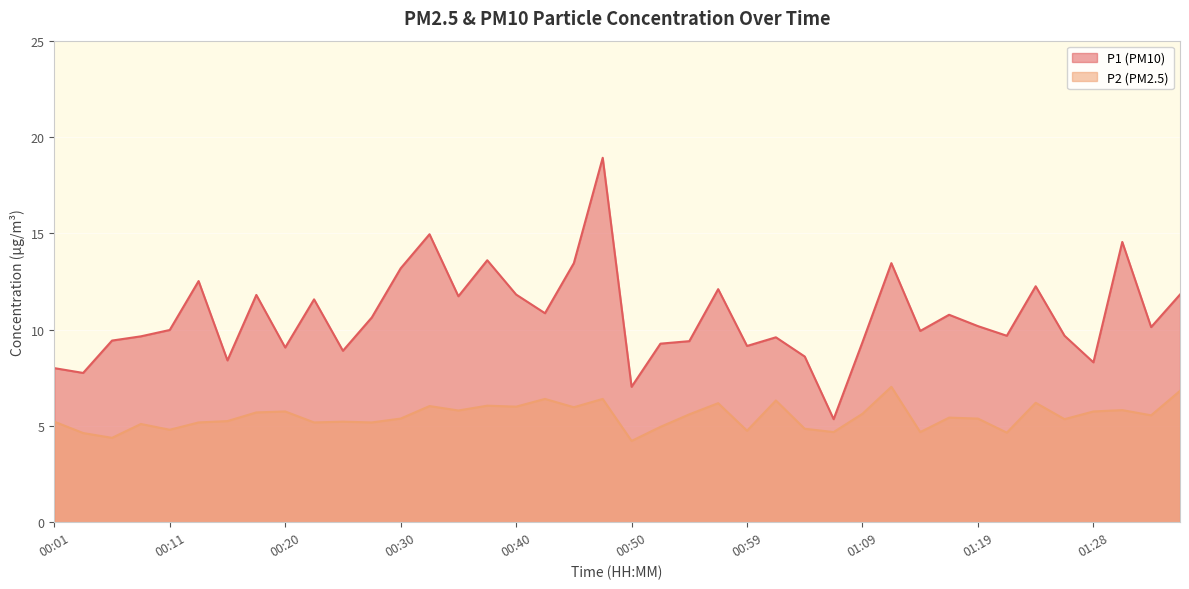

List the labels in order of P2 value, largest first.

01:11, 01:36, 00:42, 00:47, 01:02, 01:24, 00:57, 00:37, 00:33, 00:40, 00:45, 01:31, 00:35, 00:20, 01:28, 00:18, 01:09, 00:55, 01:33, 01:16, 00:30, 01:19, 01:26, 00:16, 00:01, 00:25, 00:13, 00:23, 00:28, 00:08, 00:52, 01:04, 00:11, 00:59, 01:07, 01:14, 01:21, 00:03, 00:06, 00:50